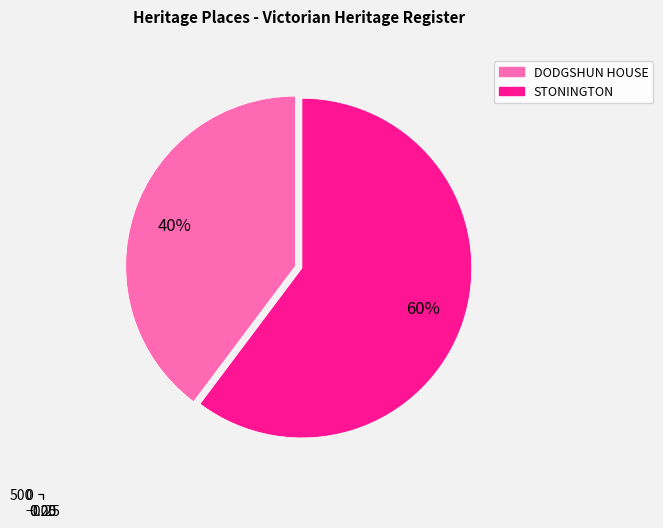

What is the change in value from DODGSHUN HOUSE to STONINGTON?

+231